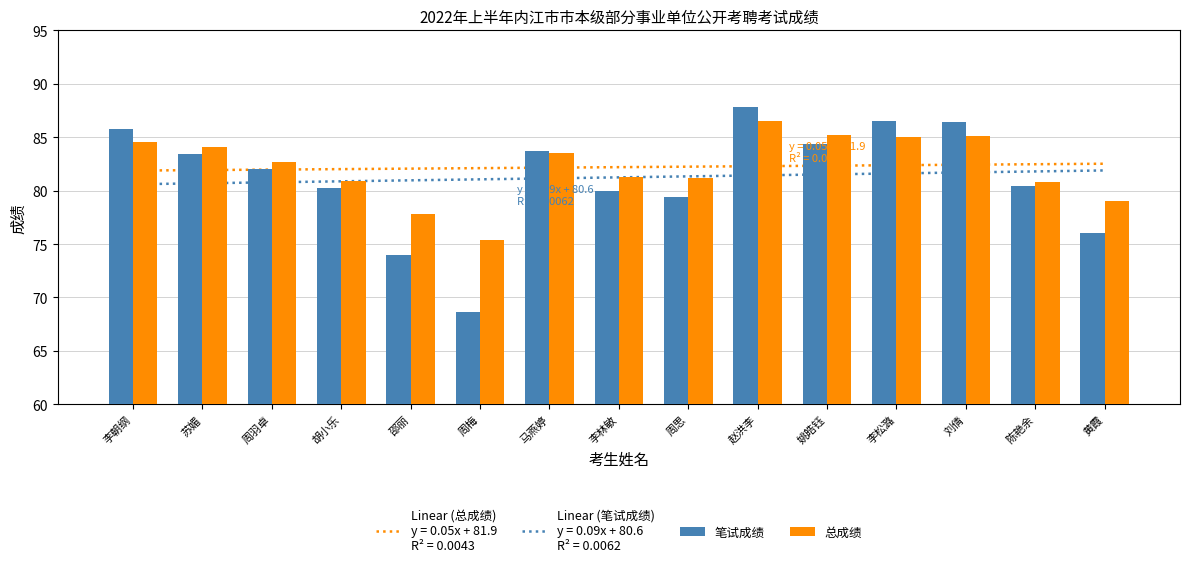

How many data points in 总成绩 are above 82?

8